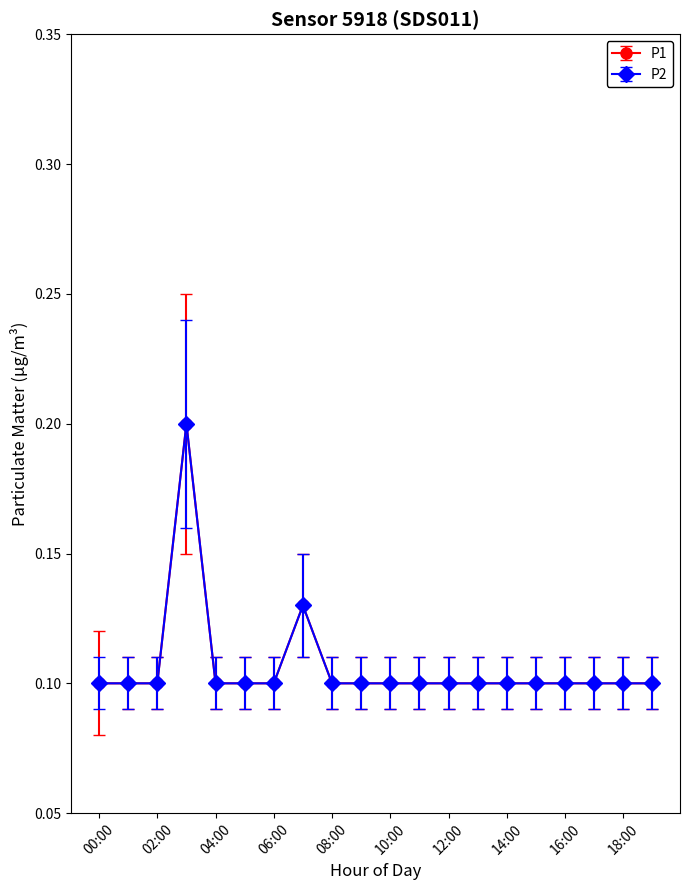

What is the average value of the P2 series?

0.1